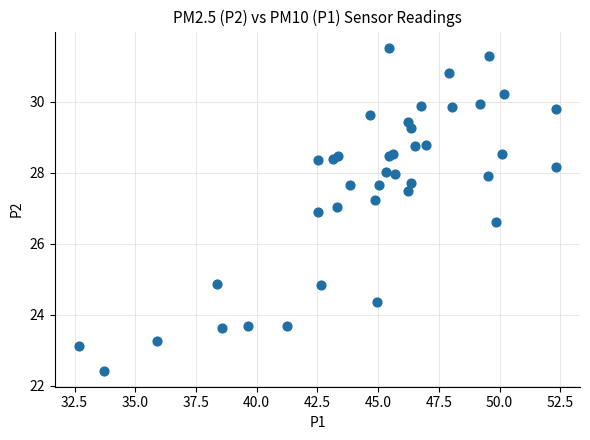

What Y value in the scatter plot is closest to 26?

26.6